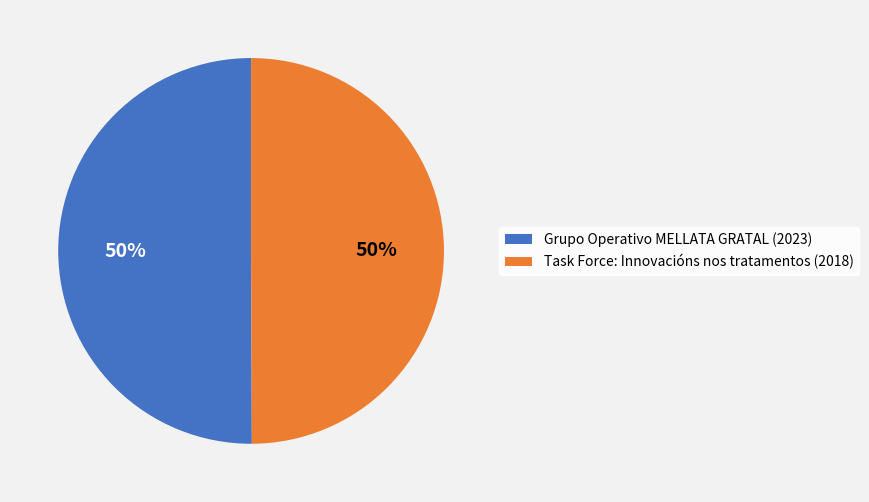

Approximately how many times larger is the value at Grupo Operativo MELLATA GRATAL compared to Task Force: Innovacións nos tratamentos?

1.0